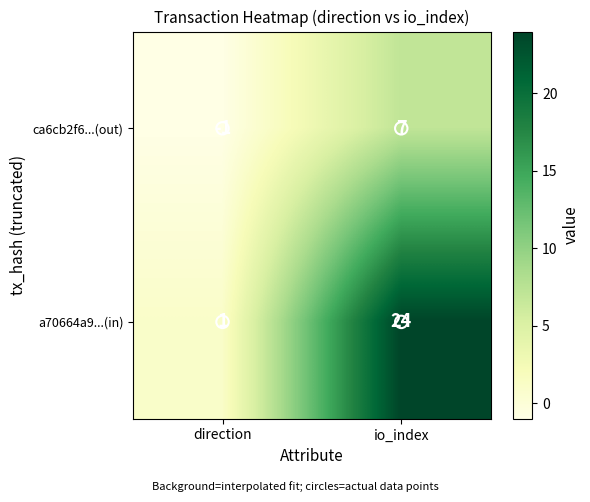

Is it true that a70664a9...(in) equals 1 at direction?

True